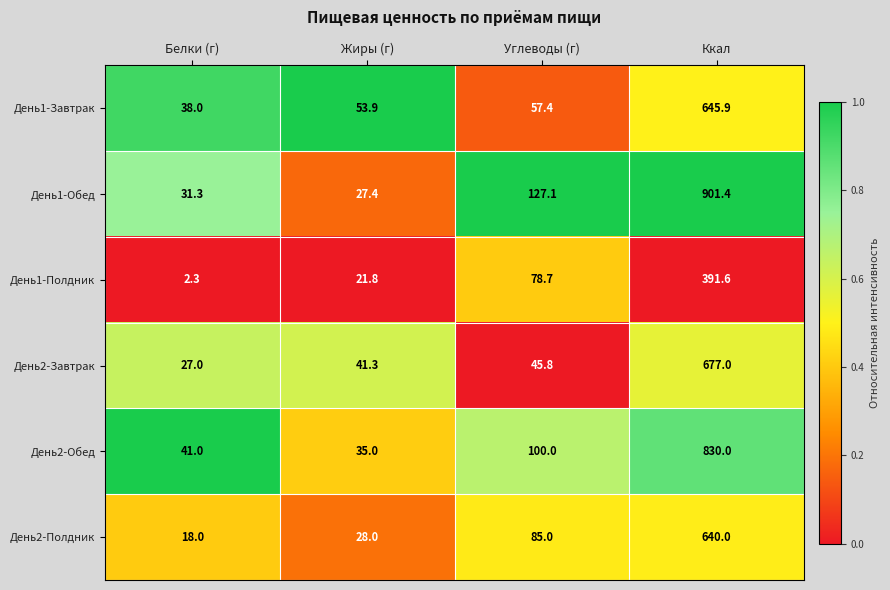

What is the approximate value of День1-Полдник at Углеводы (г)?

78.7